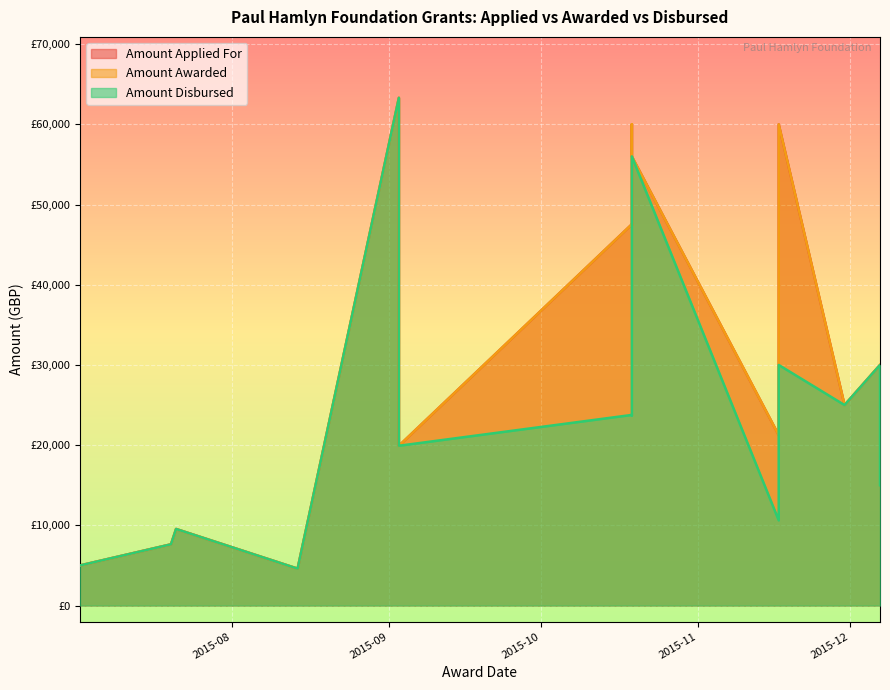

True or false: Amount Disbursed has more than 1 points higher than both neighbors.

True